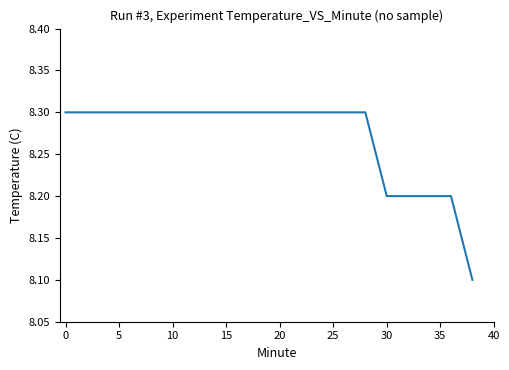

What is the maximum value shown in the chart?

8.3